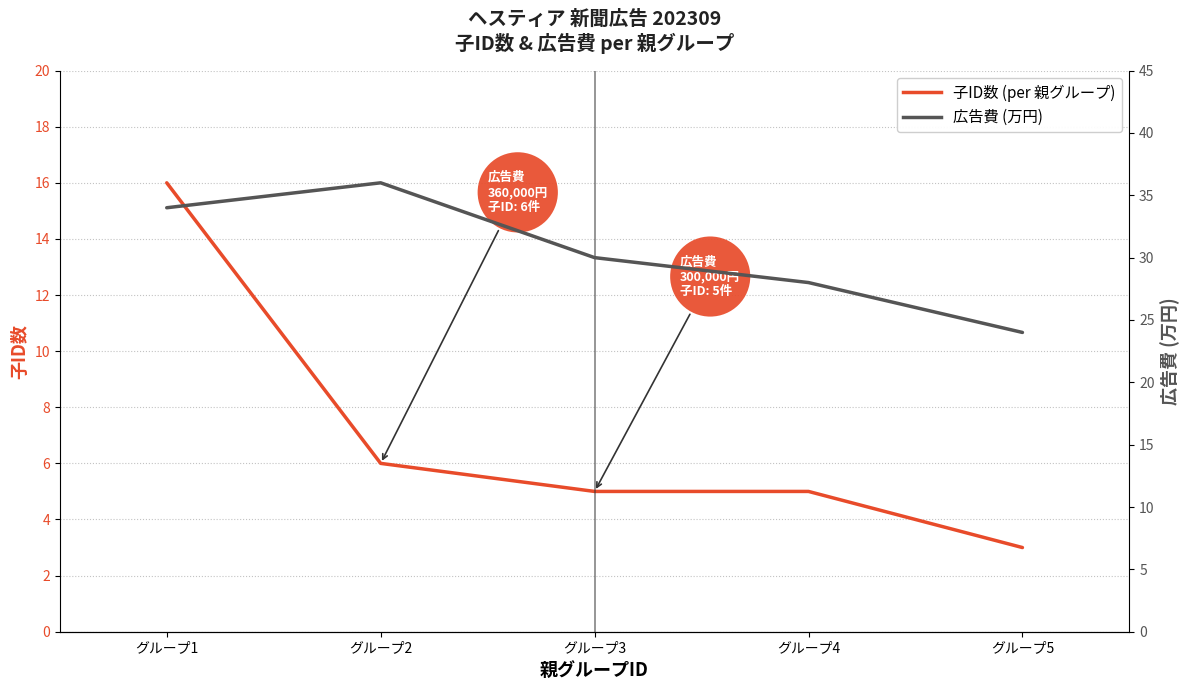

What is the value of the 子ID数 (per 親グループ) point at the 3rd from the left?

5